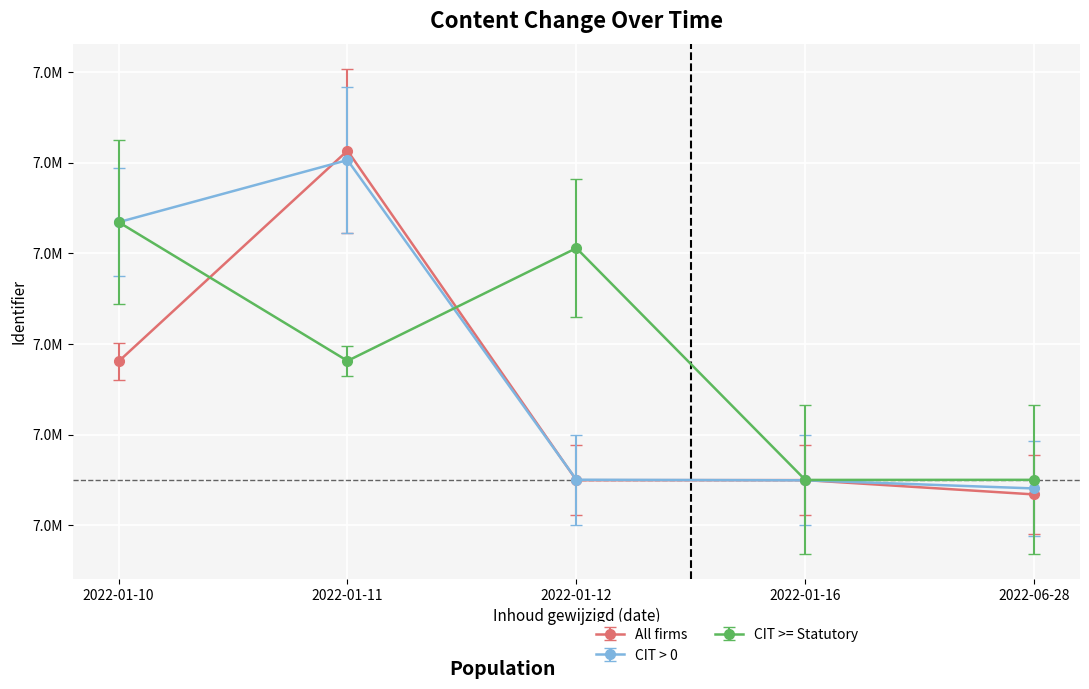

What is the label of the 1st point from the right?

2022-06-28